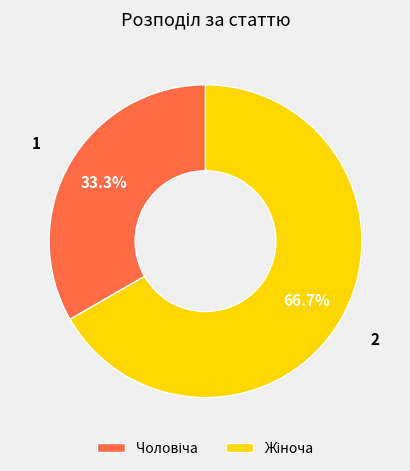

Is there any slice that represents more than half of the pie?

Yes